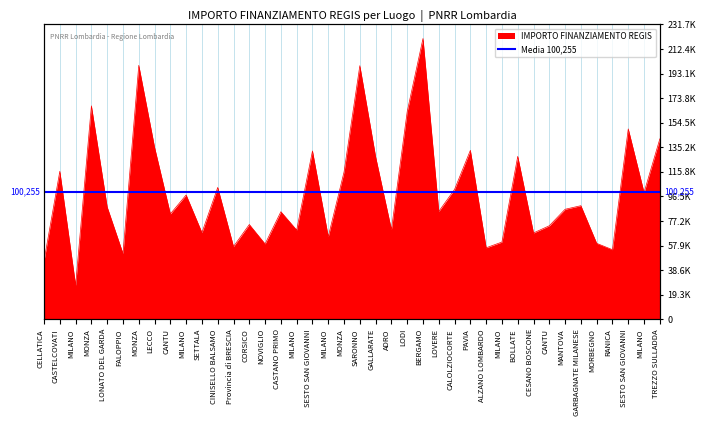

Reading right to left, list all the values displayed in this chart.

TREZZO SULLADDA=141794.5	MILANO=99582.8	SESTO SAN GIOVANNI=149604.4	RANICA=54682.1	MORBEGNO=59681.5	GARBAGNATE MILANESE=89266.3	MANTOVA=86448.2	CANTU=73496.1	CESANO BOSCONE=67843.7	BOLLATE=128032.6	MILANO=60687.8	ALZANO LOMBARDO=56181.6	PAVIA=132781.0	CALOLZIOCORTE=102092.5	LOVERE=84744.5	BERGAMO=220663.0	LODI=163198.8	ADRO=70397.4	GALLARATE=127674.8	SARONNO=199303.9	MONZA=115789.8	MILANO=64886.6	SESTO SAN GIOVANNI=132279.7	MILANO=70120.9	CASTANO PRIMO=84538.8	NOVIGLIO=59229.0	CORSICO=74486.0	Provincia di BRESCIA=57160.7	CINISELLO BALSAMO=103619.9	SETTALA=68057.8	MILANO=97694.9	CANTU=82798.6	LECCO=135157.2	MONZA=199567.7	FALOPPIO=51620.1	LONATO DEL GARDA=88213.8	MONZA=167724.8	MILANO=26730.0	CASTELCOVATI=116324.6	CELLATICA=46044.5